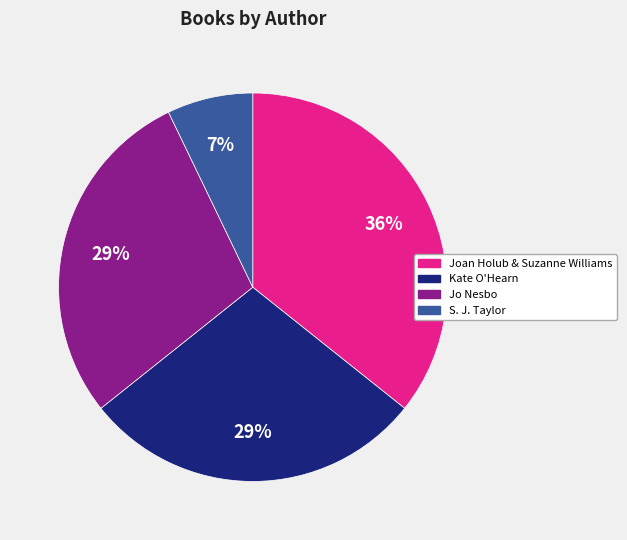

Which slice is the largest?

Joan Holub & Suzanne Williams